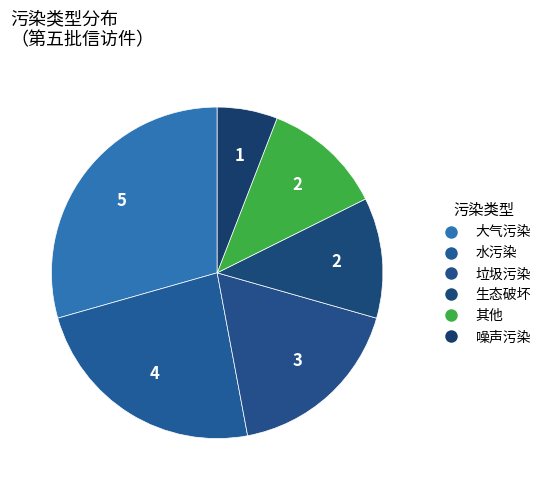

Which slice is the largest?

大气污染